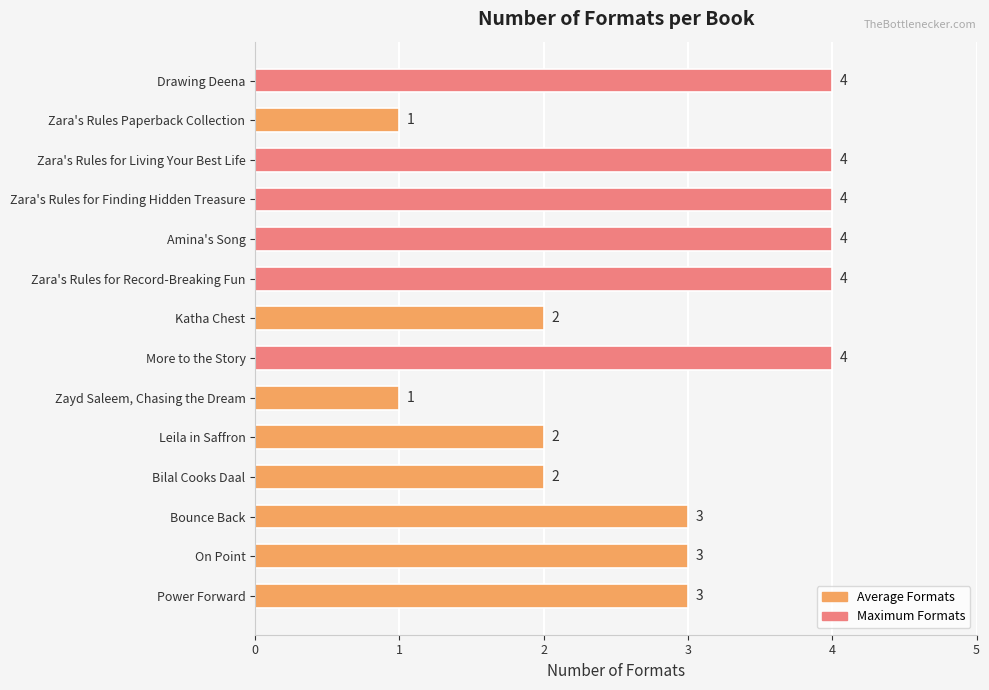

What is the label of the 3rd bar from the bottom?

Bounce Back